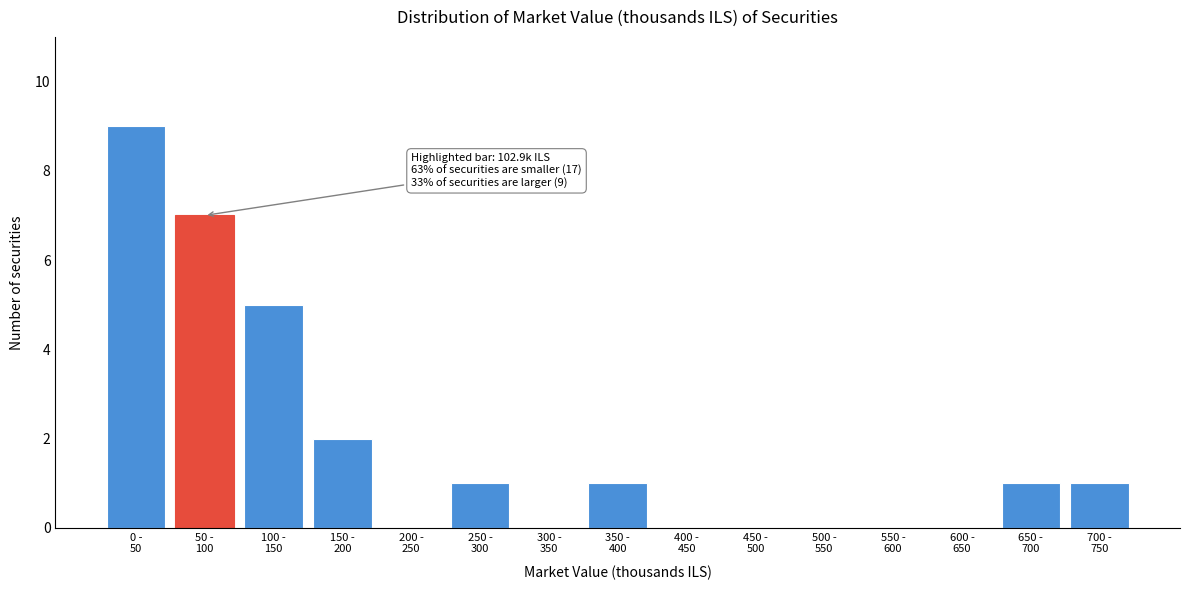

What is the maximum value shown in the chart?

9